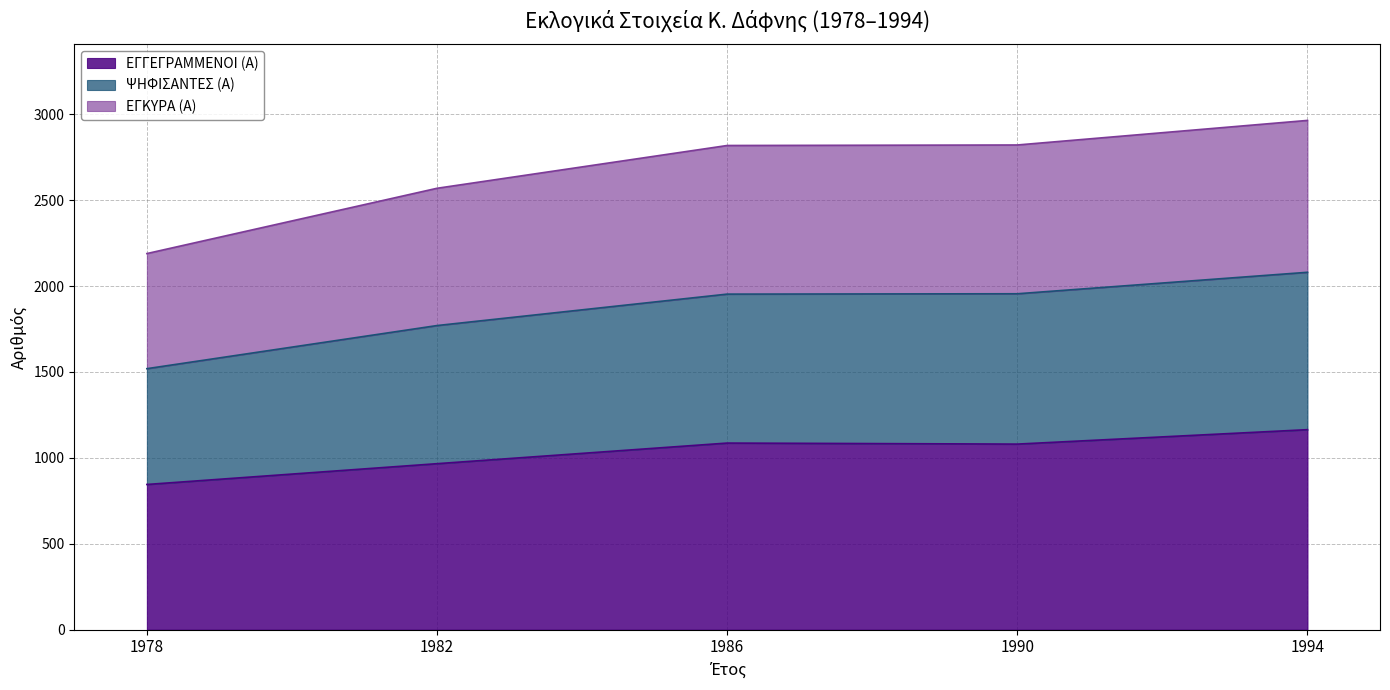

The ΕΓΓΕΓΡΑΜΜΕΝΟΙ (Α) series shows 966 at 1982. True or false?

True